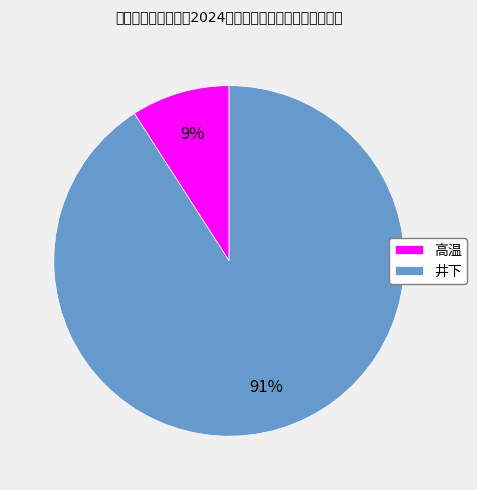

To the nearest percent, what is the difference between the largest and smallest slice percentages?

82%